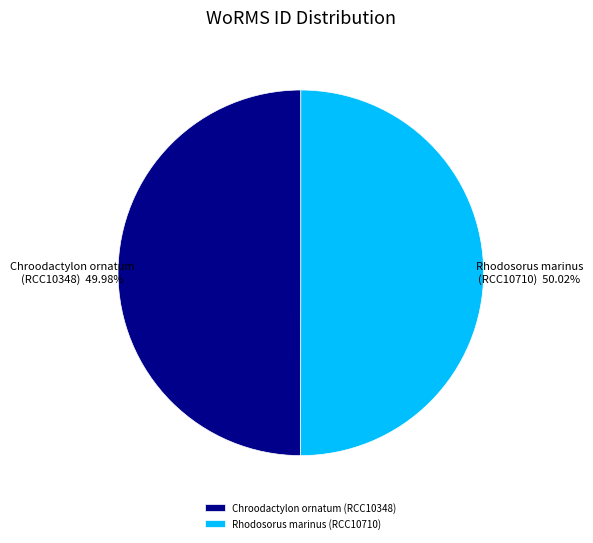

To the nearest percent, what is the average slice percentage?

50%